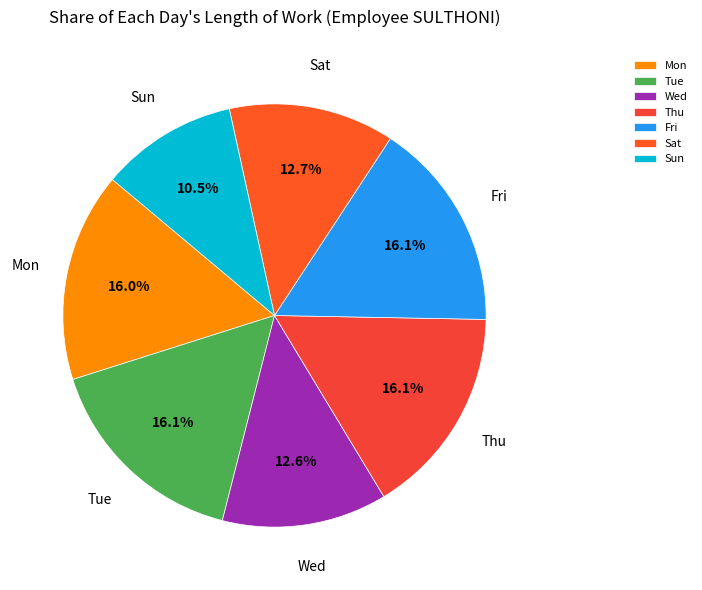

To the nearest percent, what is the difference between the Wed and Mon slice percentages?

3%